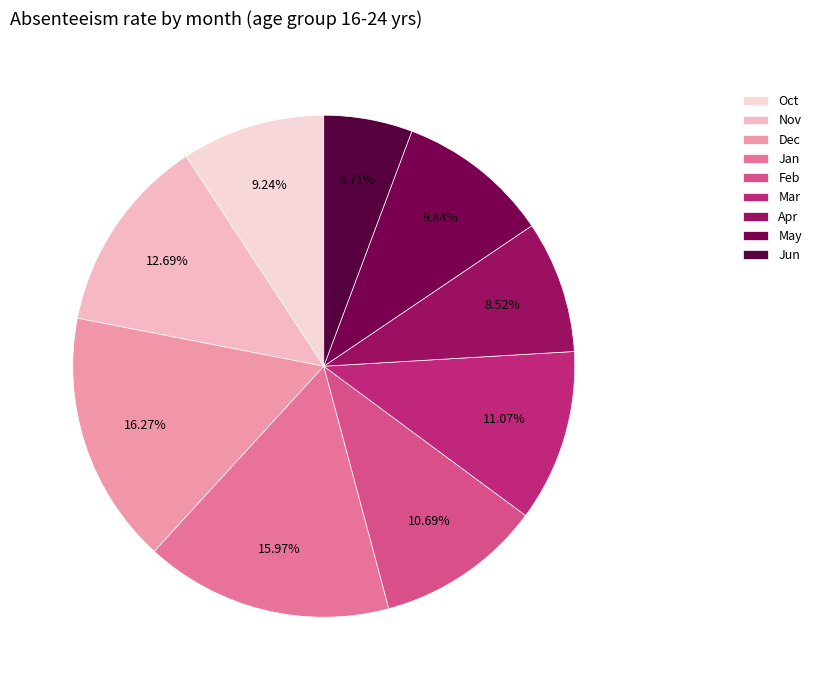

To the nearest percent, what is the average slice percentage?

11%